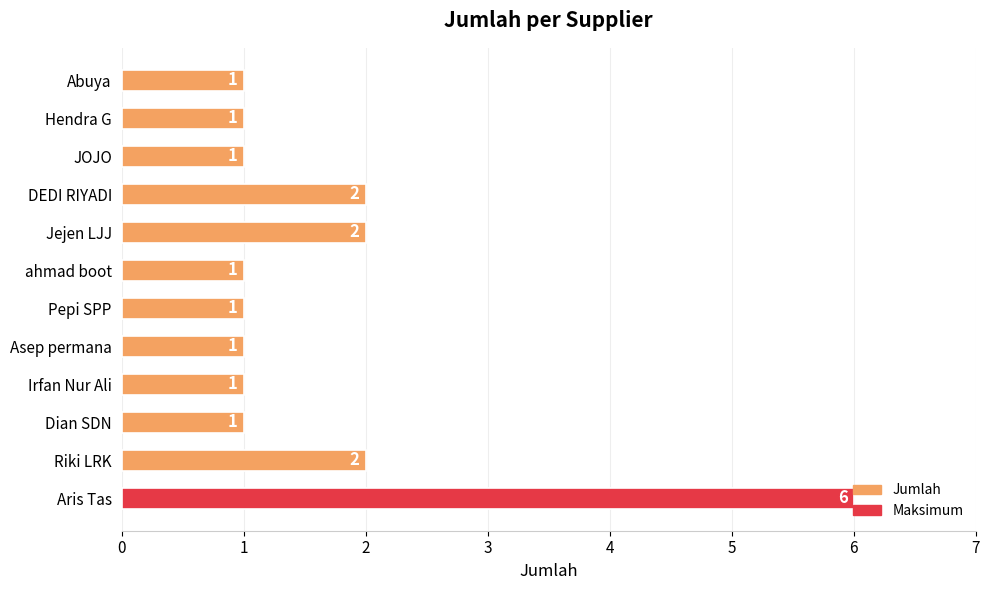

What is the smallest value displayed?

1